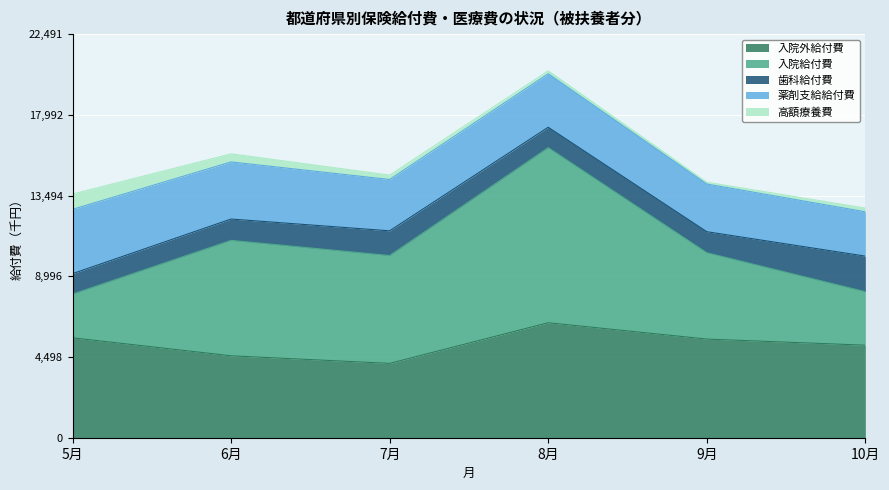

True or false: 入院給付費 and 歯科給付費 cross at least once.

False